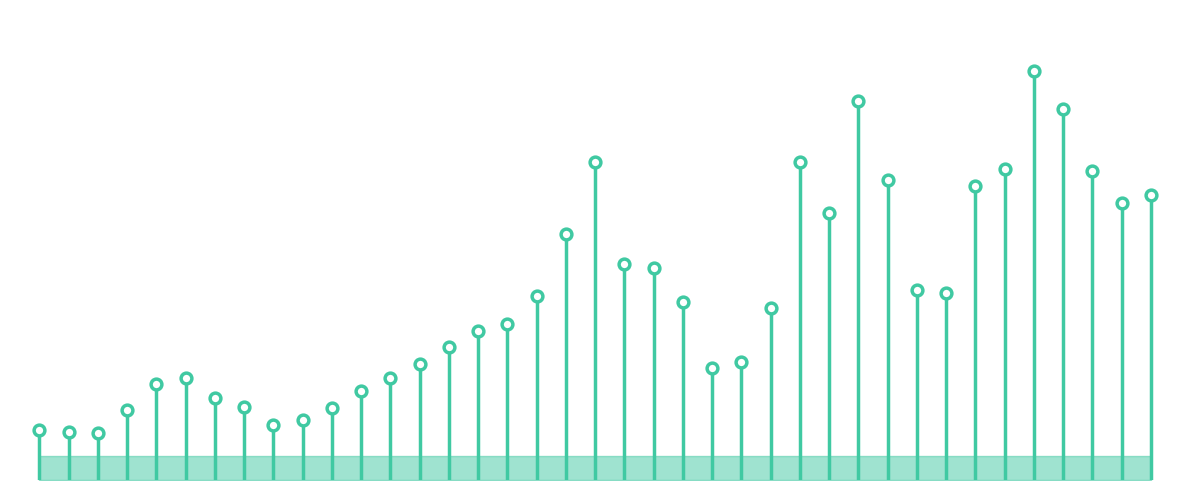

Which has a higher value, 8 or 18?

18